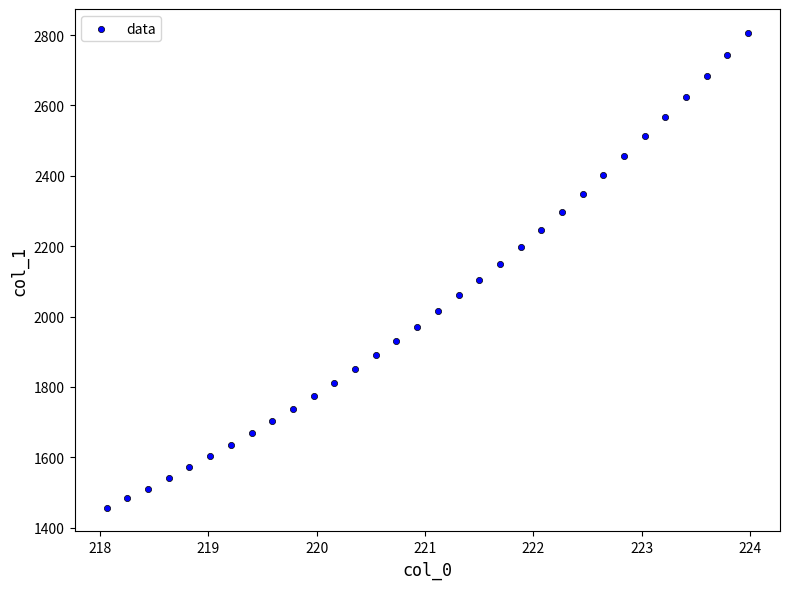

What is the range of X values (max minus min)?

5.9